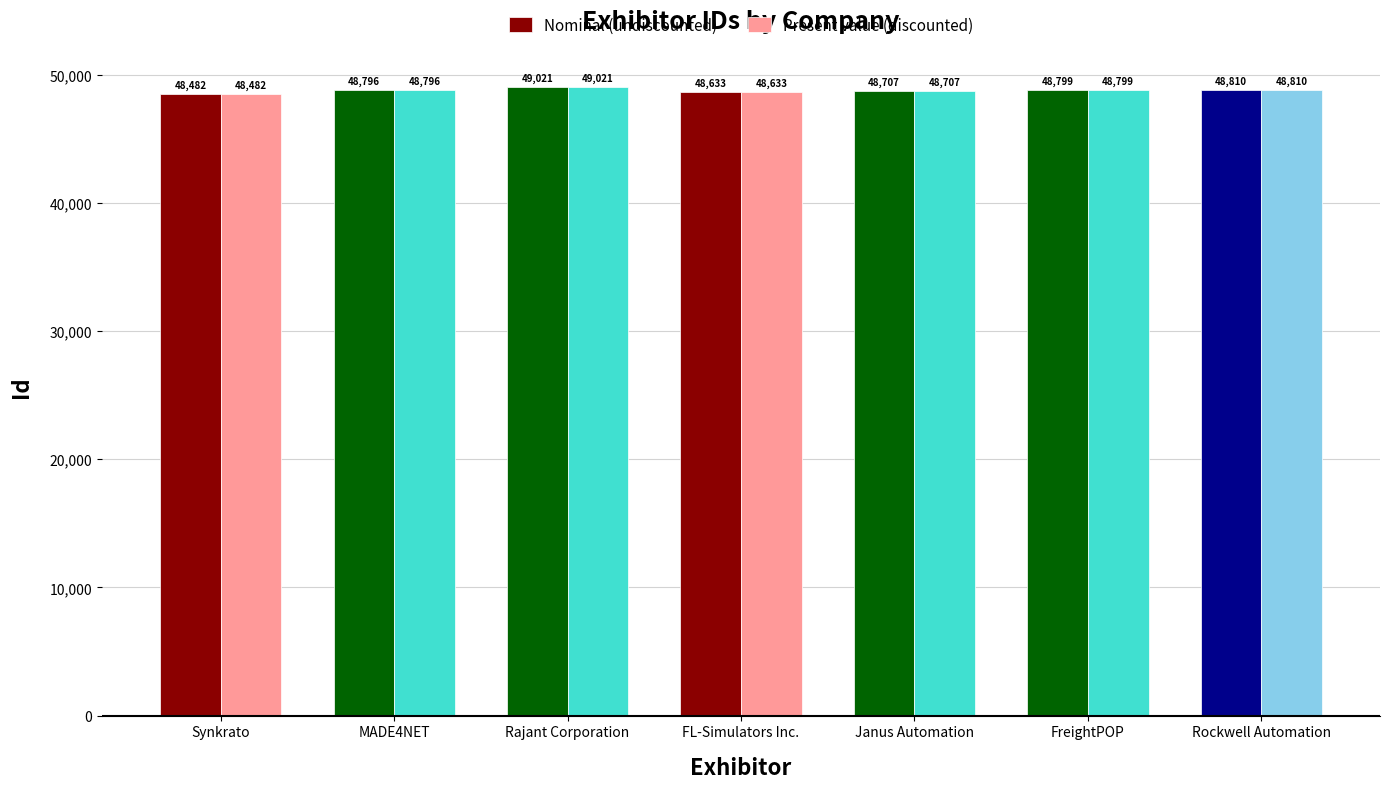

List the labels in order of Nominal (undiscounted) value, smallest first.

Synkrato, FL-Simulators Inc., Janus Automation, MADE4NET, FreightPOP, Rockwell Automation, Rajant Corporation